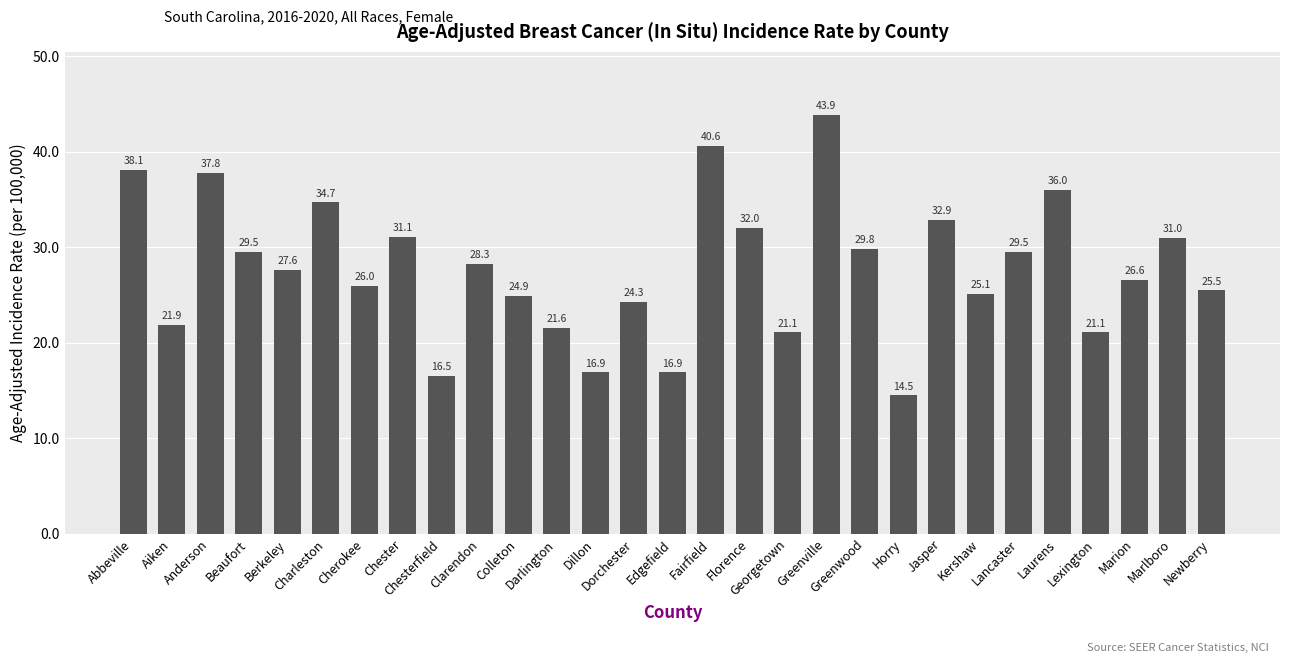

What is the label of the 2nd bar from the right?

Marlboro